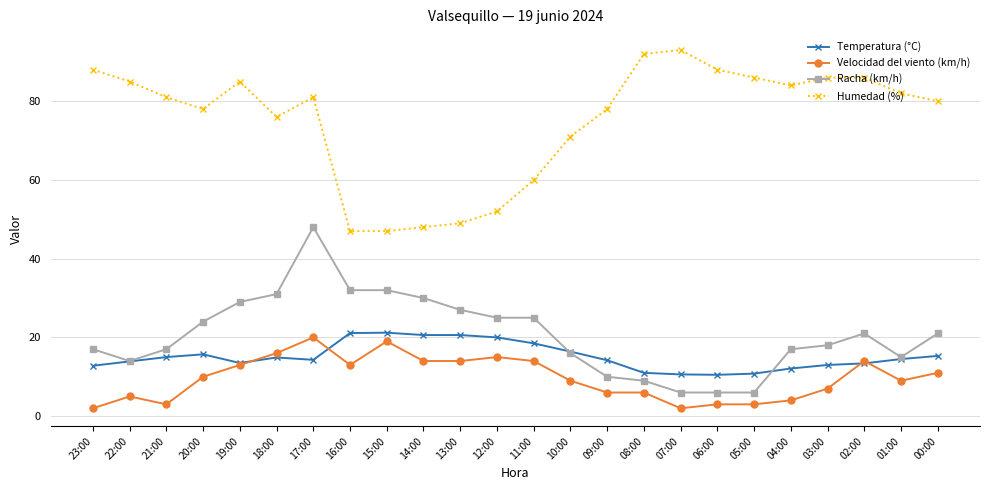

At which category is the sum across all series the highest?

17:00